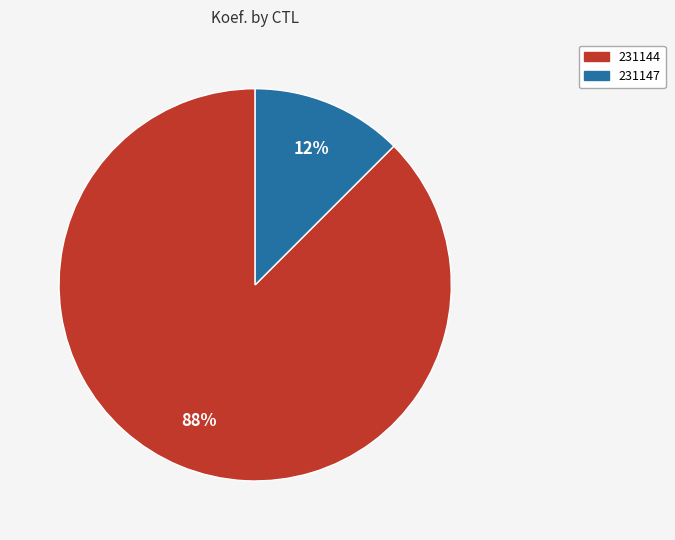

The 231147 slice represents 1% of the pie. True or false?

False